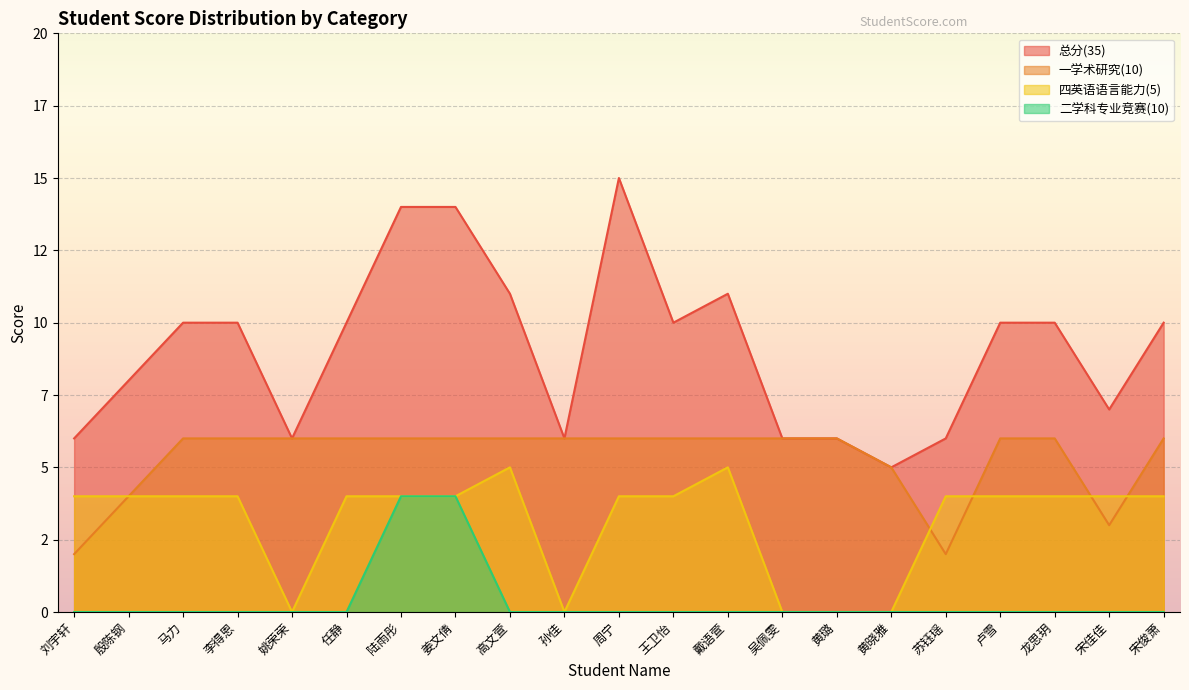

At which category does 一学术研究(10) reach its first local valley?

苏钰瑶